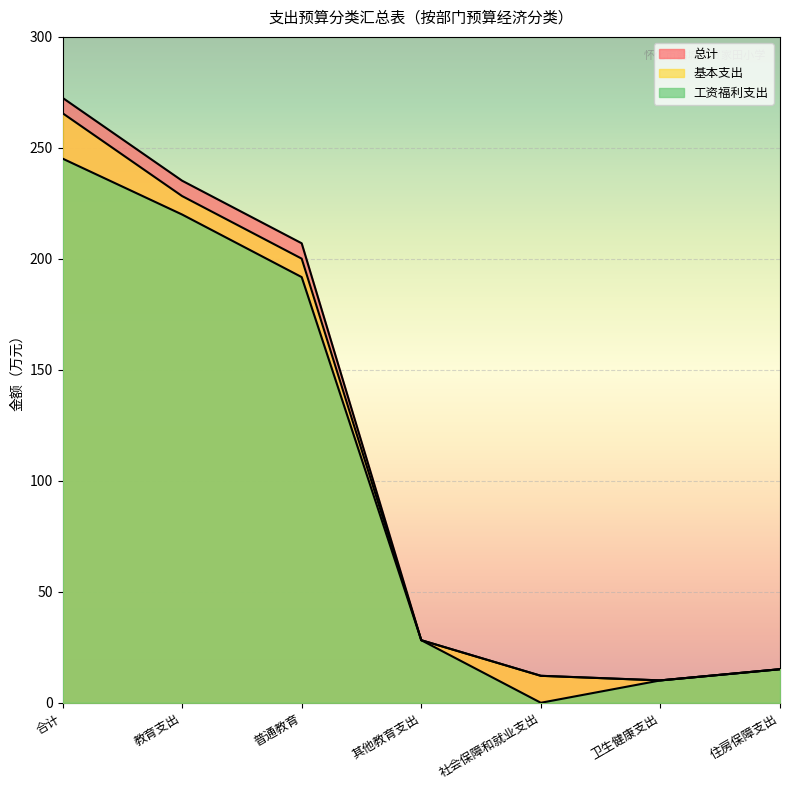

True or false: 基本支出 and 工资福利支出 cross at least once.

False